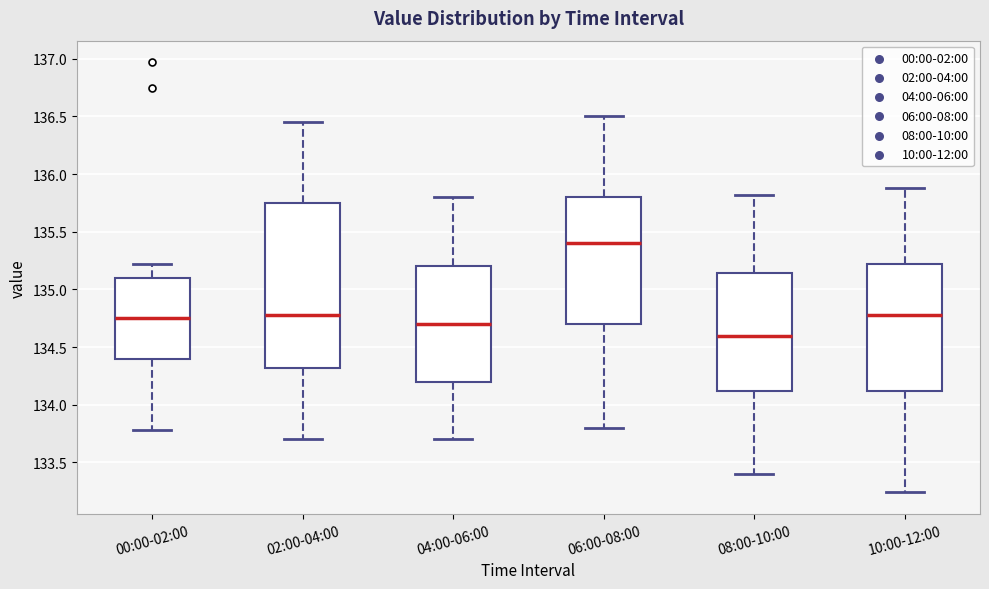

Which box has the highest median line?

06:00-08:00